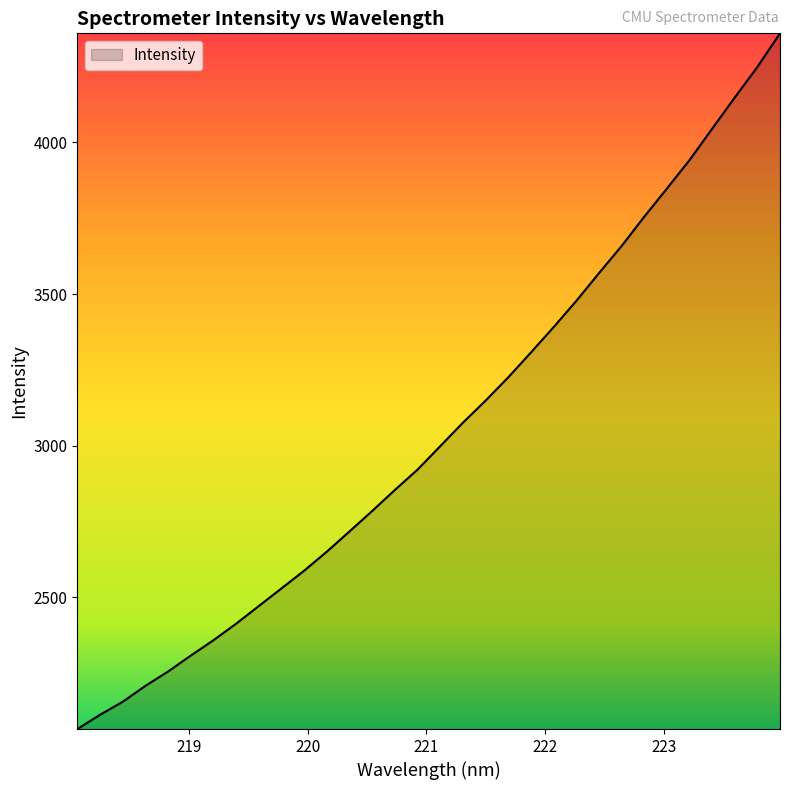

What is the greatest value displayed?

4359.3